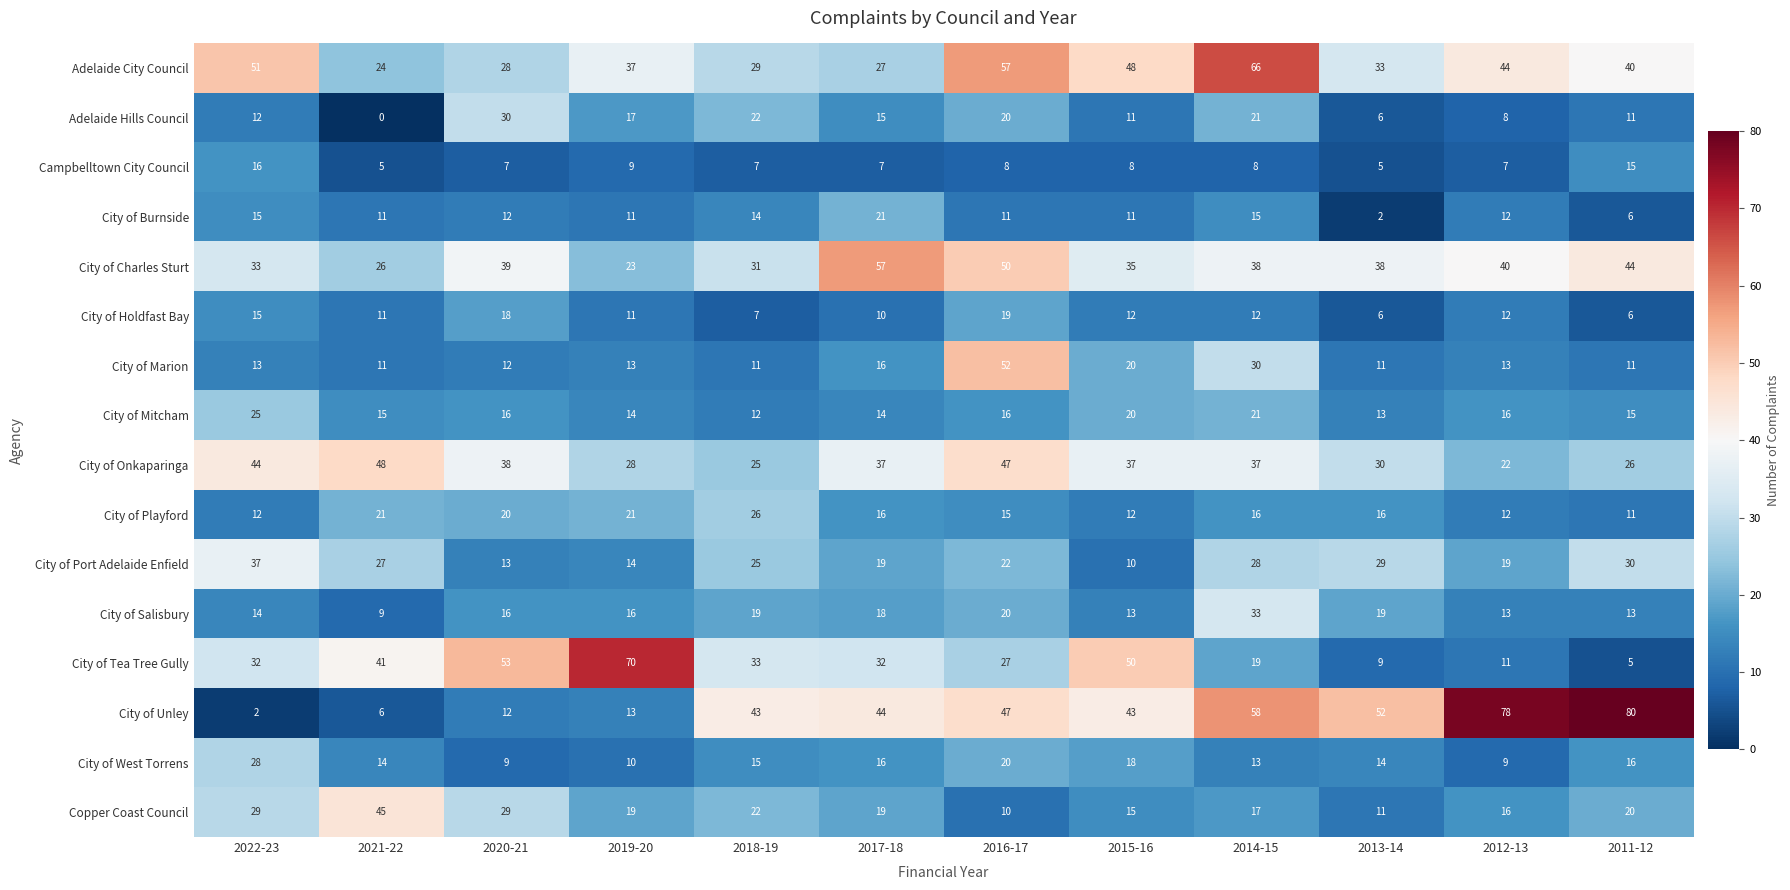

What is the sum of all City of Onkaparinga values?

419